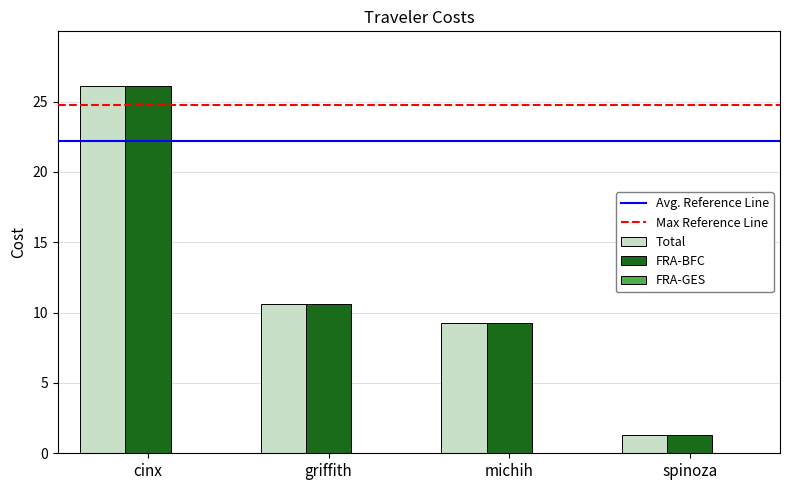

What is the maximum value for FRA-BFC?

26.1